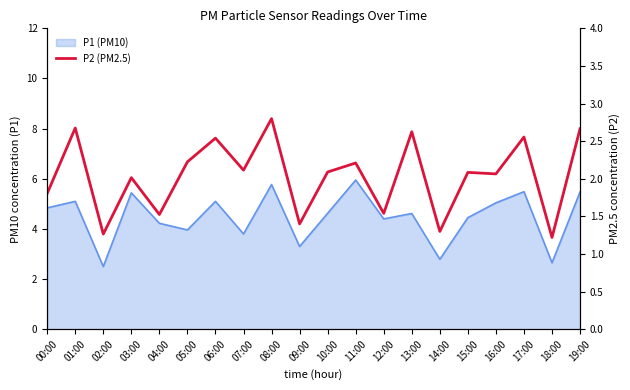

What is the greatest value displayed?

2.8